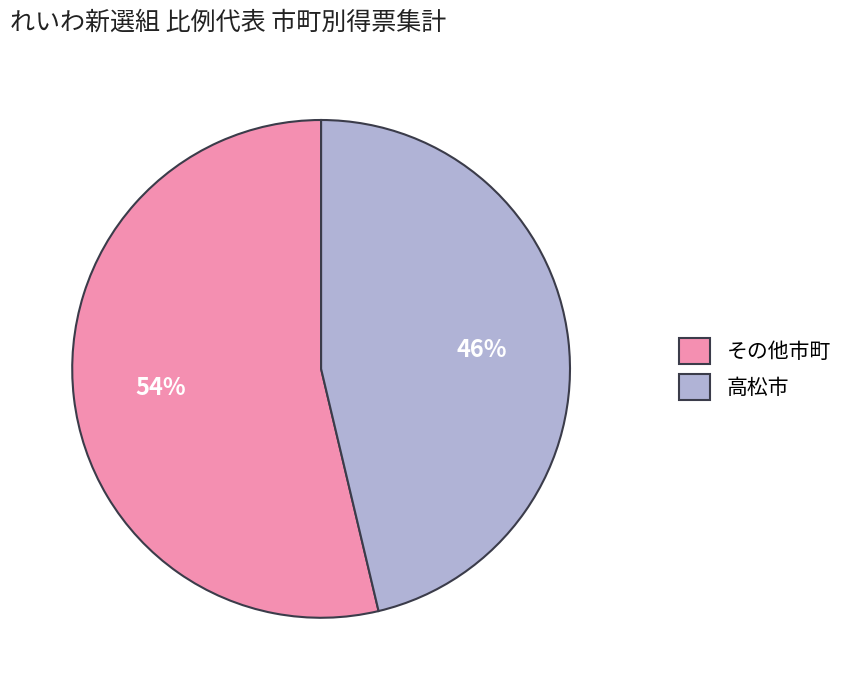

The その他市町 slice represents 54% of the pie. True or false?

True